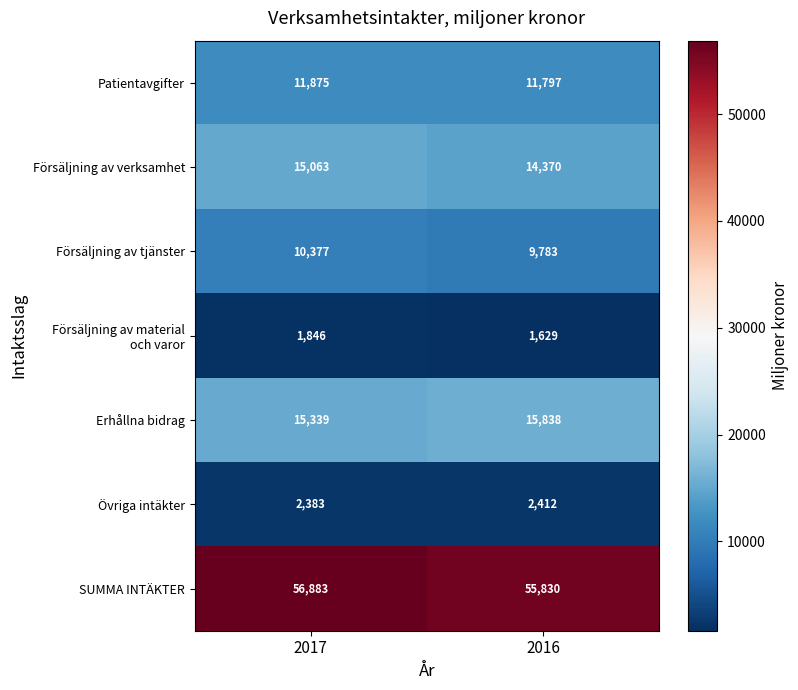

True or false: Patientavgifter has a value of 6868 at 2017.

False